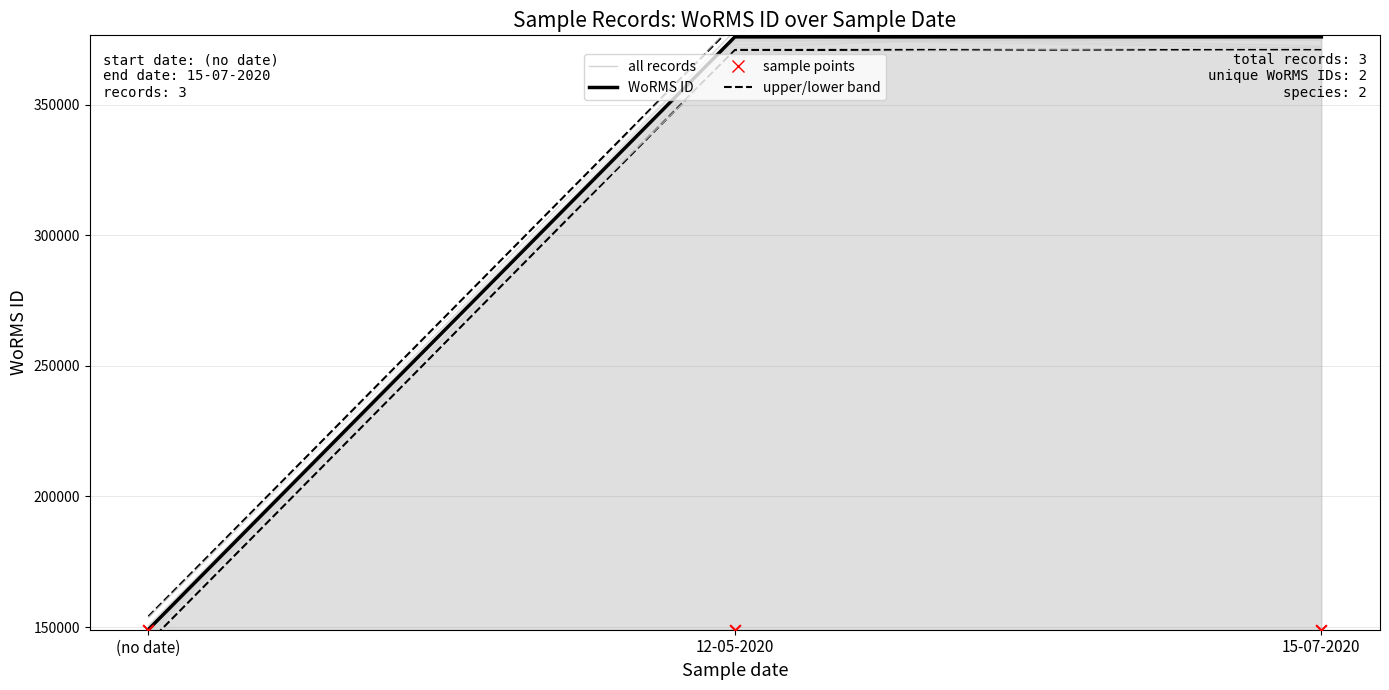

What is the total value across all series at 12-05-2020?

1276747.5